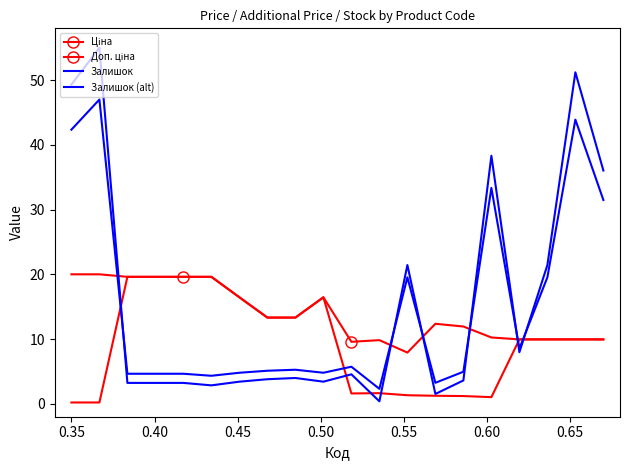

Where do Залишок and Залишок (alt) first cross each other?

0.35 and 0.40